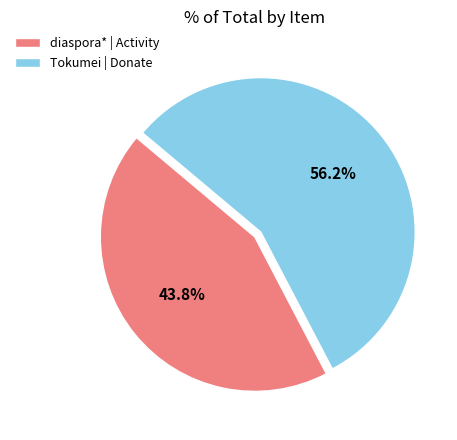

Which category accounts for the majority?

Tokumei | Donate